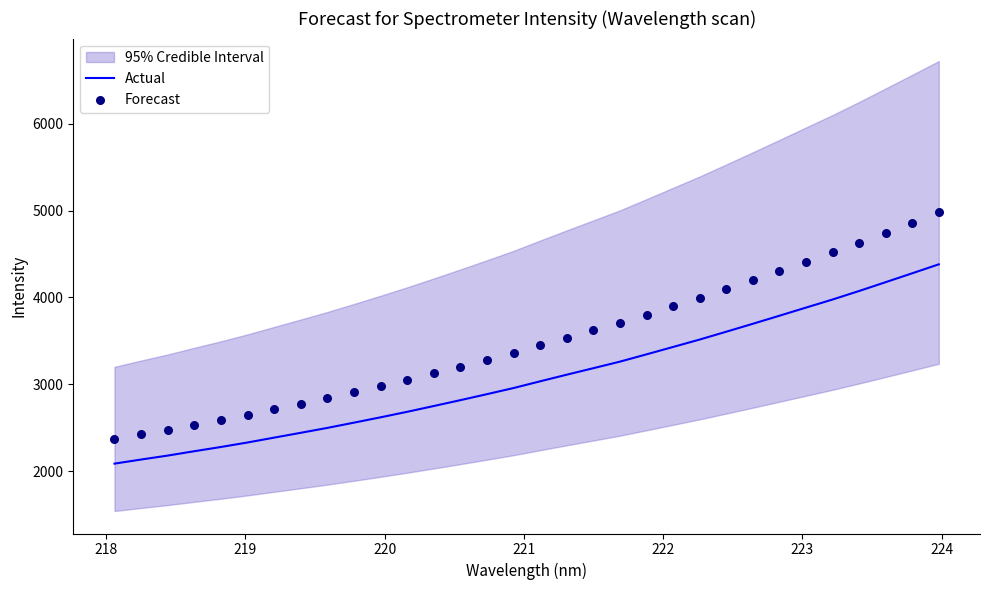

At how many categories does at least one series exceed 4930?

1